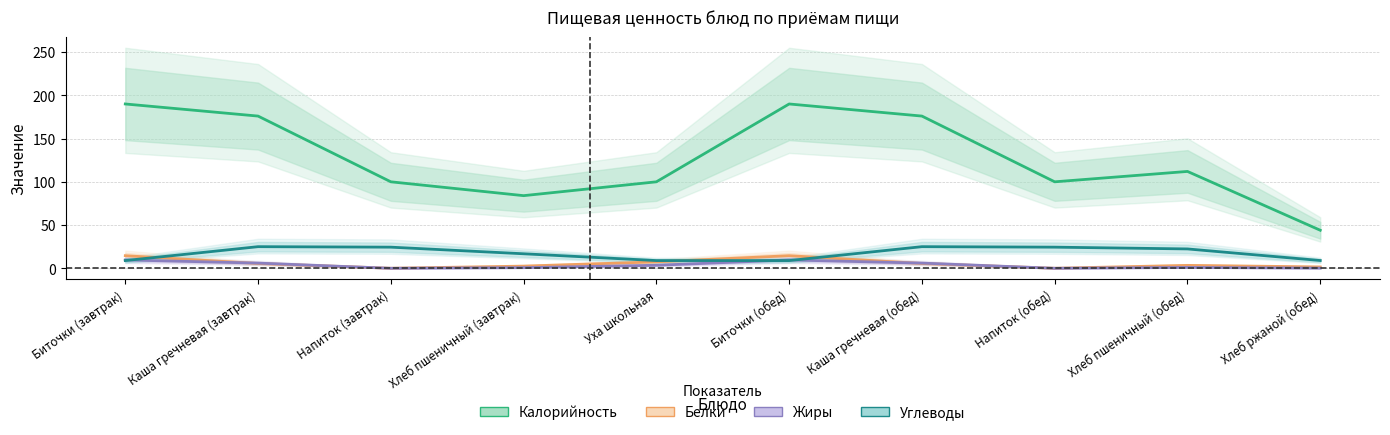

Where is Белки nearest to the value 7?

Уха школьная